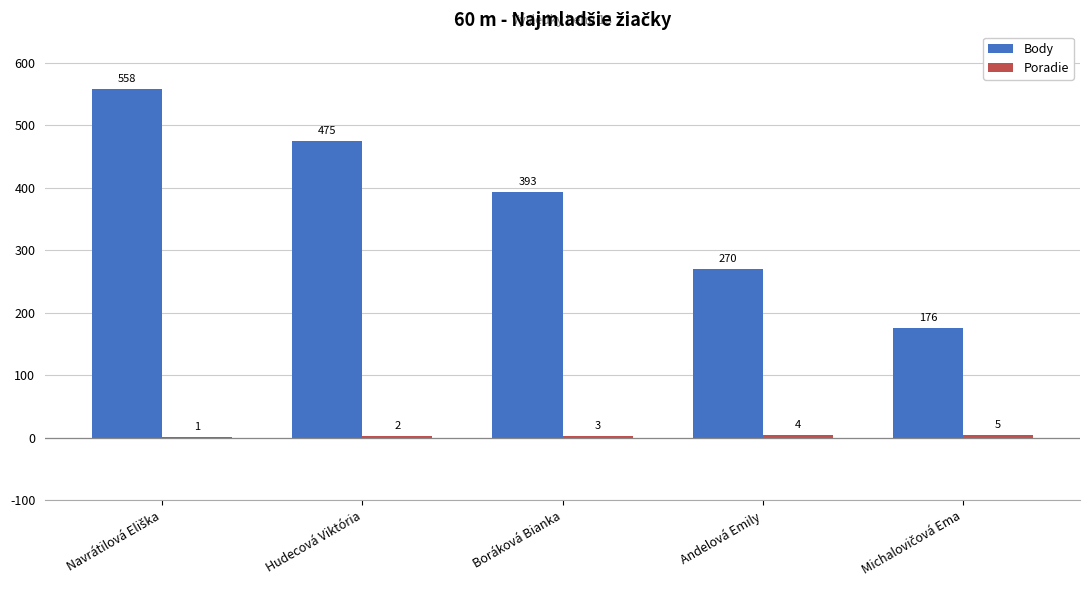

The value of Body at Hudecová Viktória is 197. True or false?

False